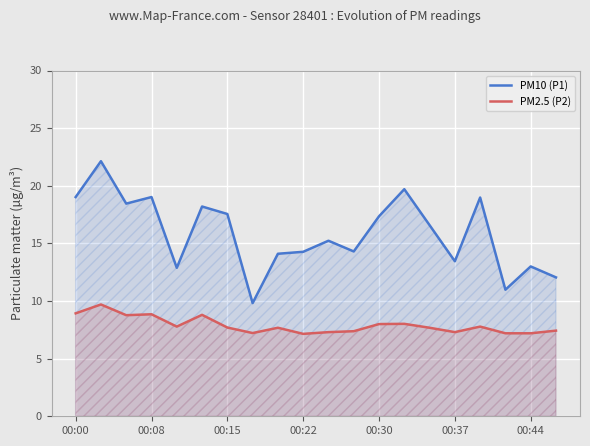

True or false: PM2.5 (P2) and PM10 (P1) cross at least once.

False